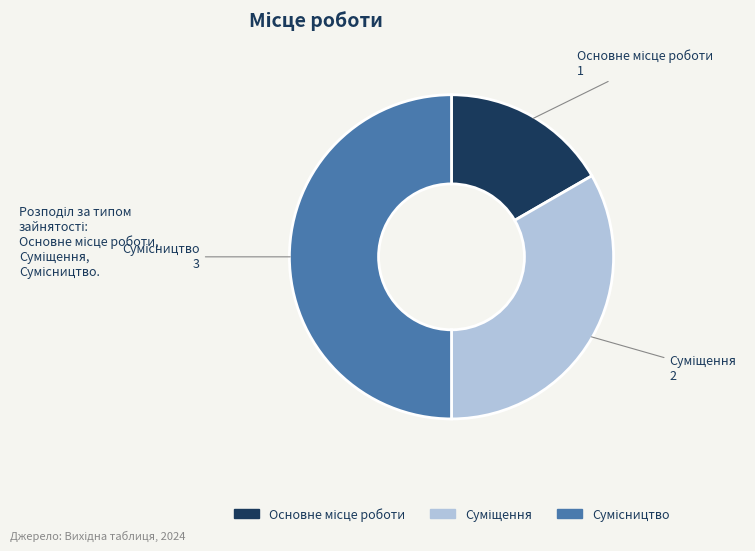

How many segments does this pie chart have?

3